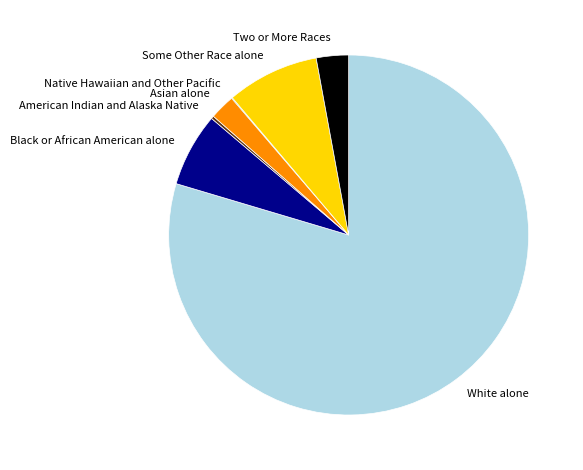

Does any single category account for the majority?

Yes